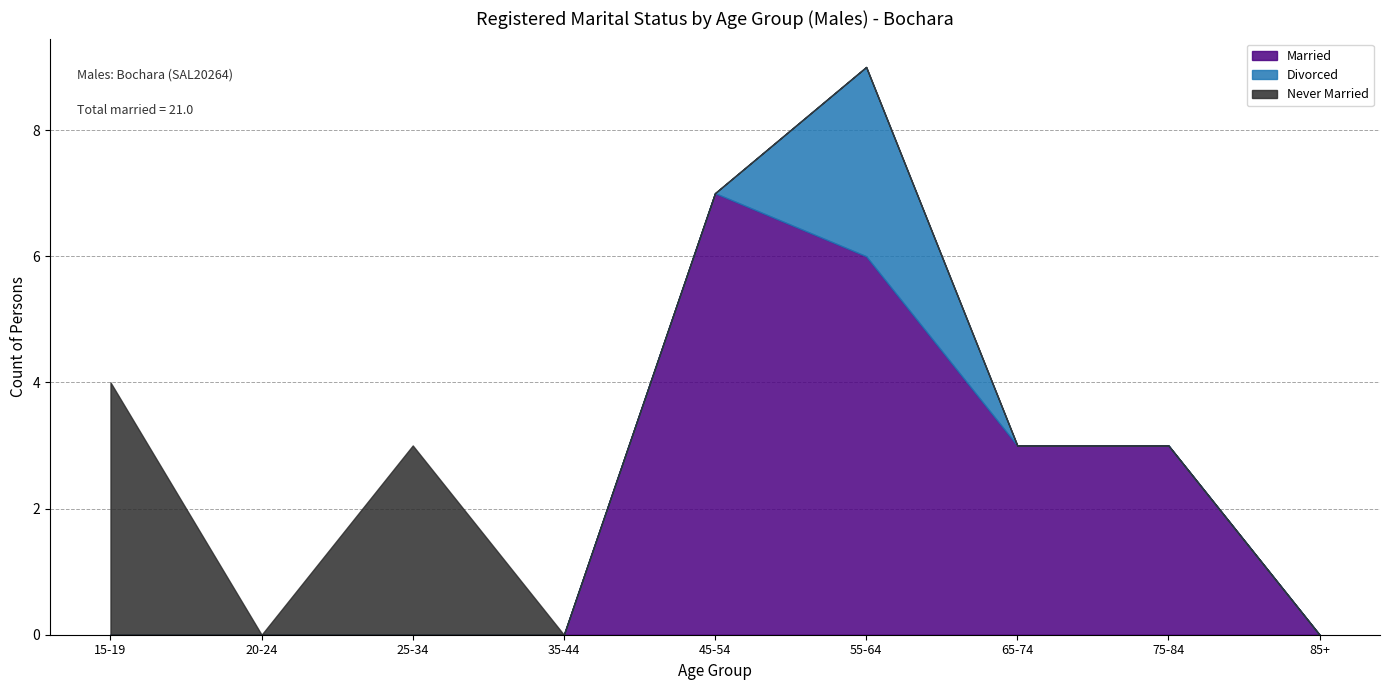

Reading right to left, extract all data points from this chart.

Married: 0	3	3	6	7	0	0	0	0
Divorced: 0	0	0	3	0	0	0	0	0
Never Married: 0	0	0	0	0	0	3	0	4